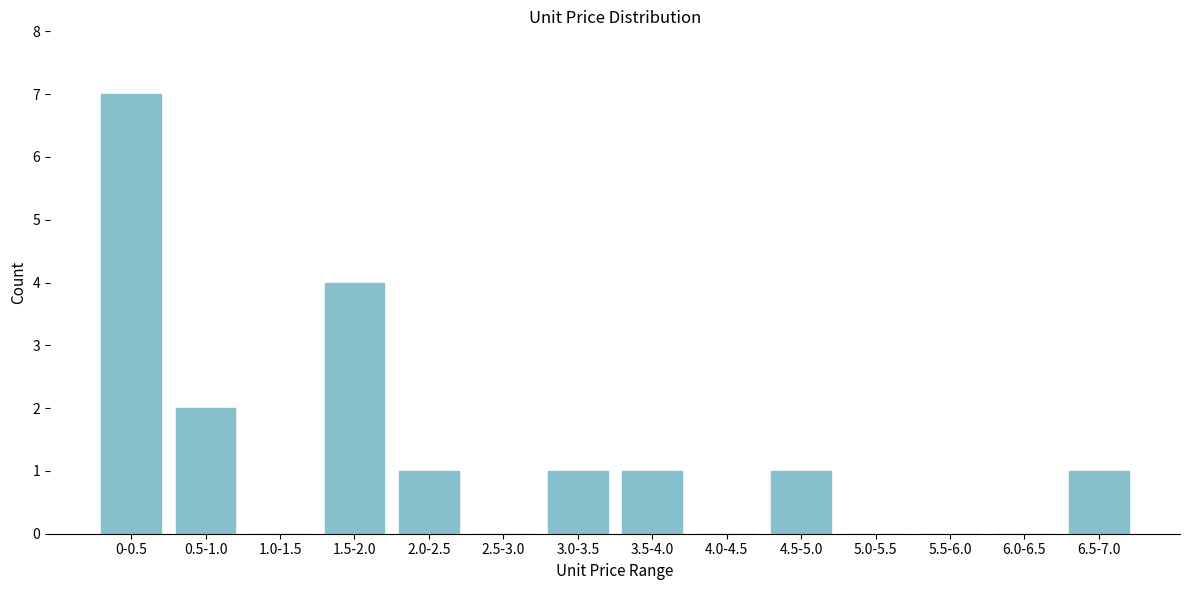

Reading left to right, list all the values displayed in this chart.

0-0.5=7	0.5-1.0=2	1.0-1.5=0	1.5-2.0=4	2.0-2.5=1	2.5-3.0=0	3.0-3.5=1	3.5-4.0=1	4.0-4.5=0	4.5-5.0=1	5.0-5.5=0	5.5-6.0=0	6.0-6.5=0	6.5-7.0=1